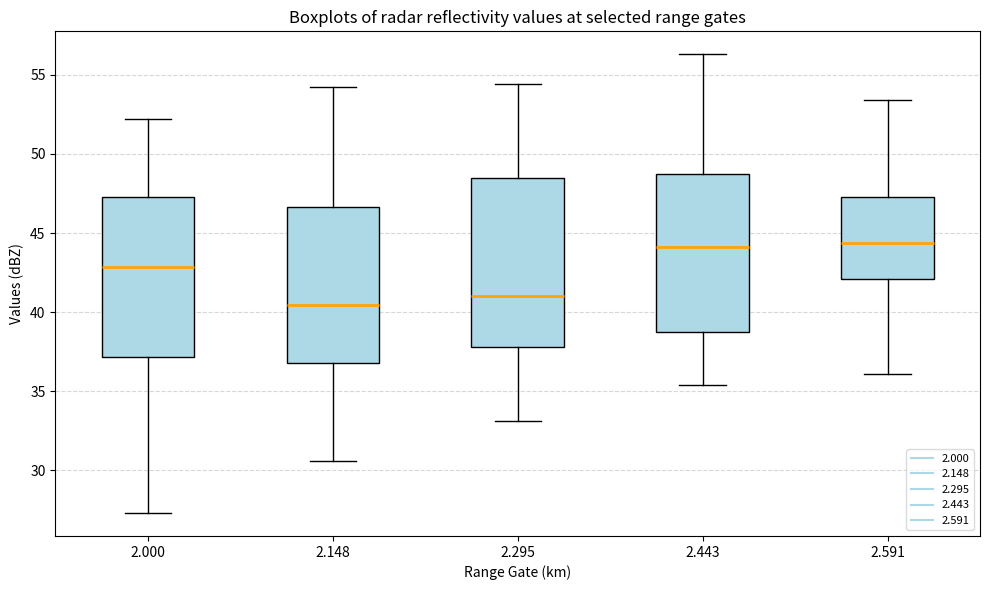

Reading left to right, read every box against the y-axis: the position of its median line, the range the box covers, and the ends of its whiskers. The values are not printed on the chart, so give them approximately, as read against the axis.

2.000: median 43.0, box 37.0 to 47.5, whiskers 27.5 to 52.0
2.148: median 40.5, box 37.0 to 46.5, whiskers 30.5 to 54.0
2.295: median 41.0, box 38.0 to 48.5, whiskers 33.0 to 54.5
2.443: median 44.0, box 39.0 to 48.5, whiskers 35.5 to 56.5
2.591: median 44.5, box 42.0 to 47.5, whiskers 36.0 to 53.5